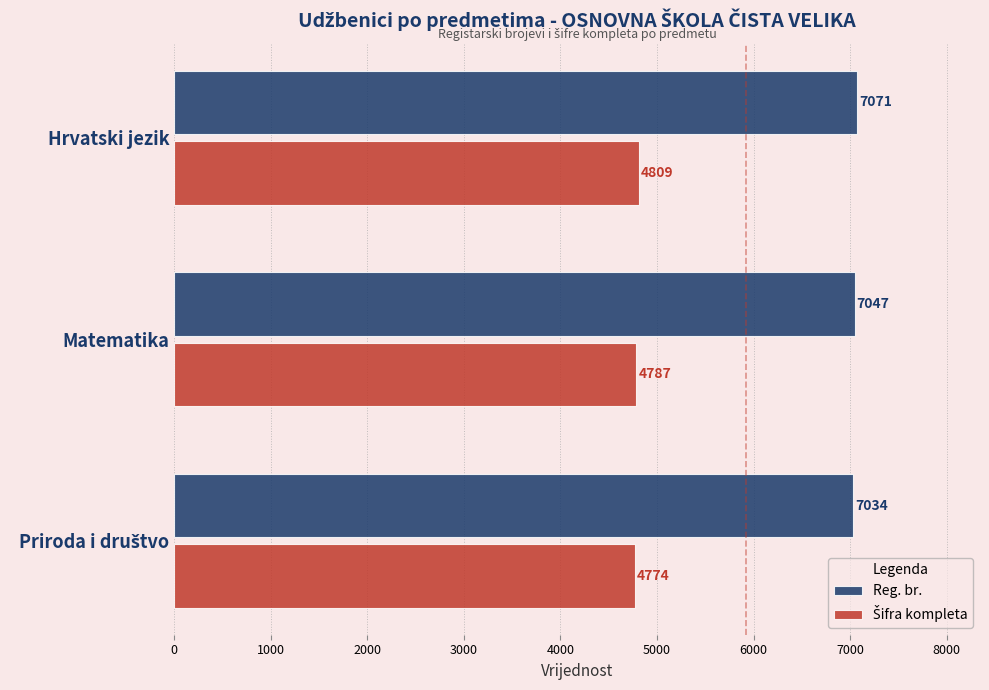

What is the maximum value shown in the chart?

7071